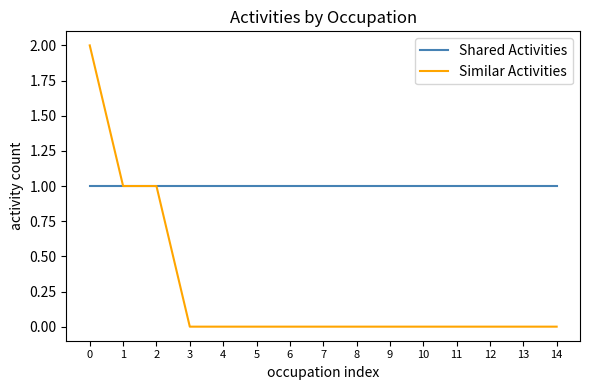

Rank the series by their maximum value, from lowest to highest.

Shared Activities, Similar Activities